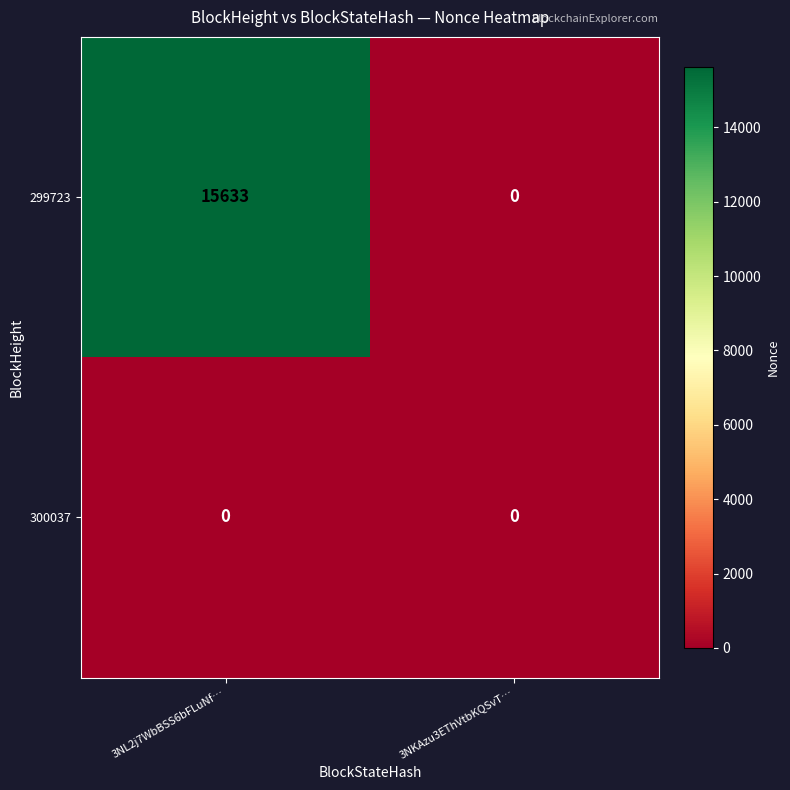

Between 3NL2j7WbBSS6bFLuNf… and 3NKAzu3EThVtbKQSvT…, which series saw the biggest shift?

299723